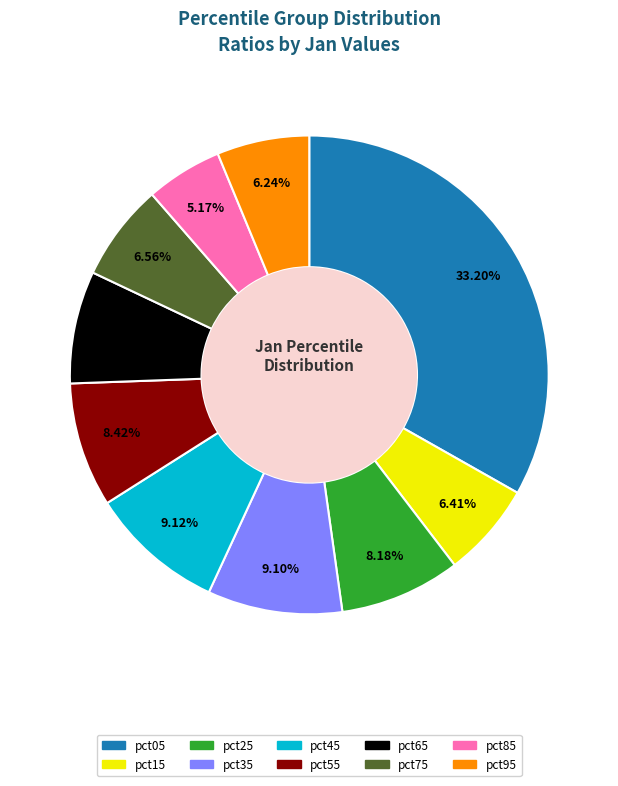

To the nearest percent, what is the average slice percentage?

10%